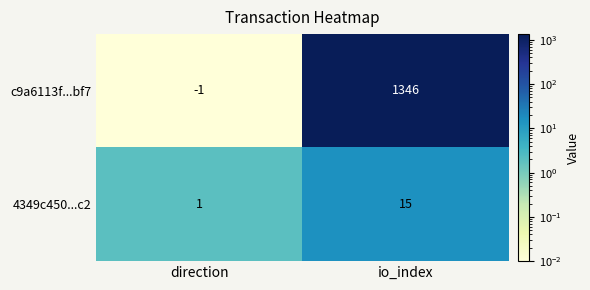

Rank the series by their average value, from highest to lowest.

c9a6113f...bf7, 4349c450...c2